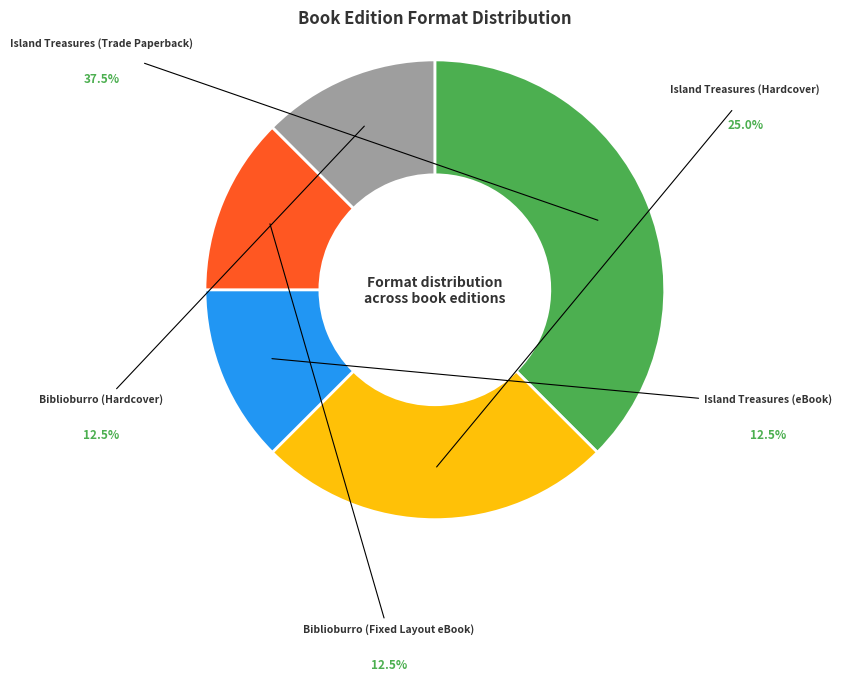

What percentage is the Island Treasures (Hardcover) slice, to the nearest percent?

25%